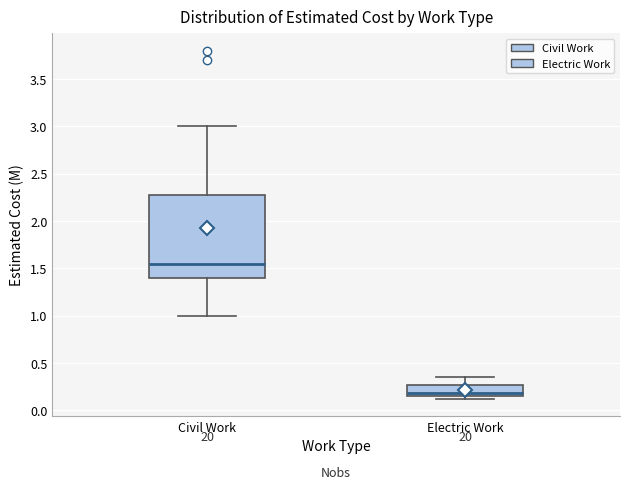

Which box is the tallest, from its lower edge to its upper edge?

Civil Work